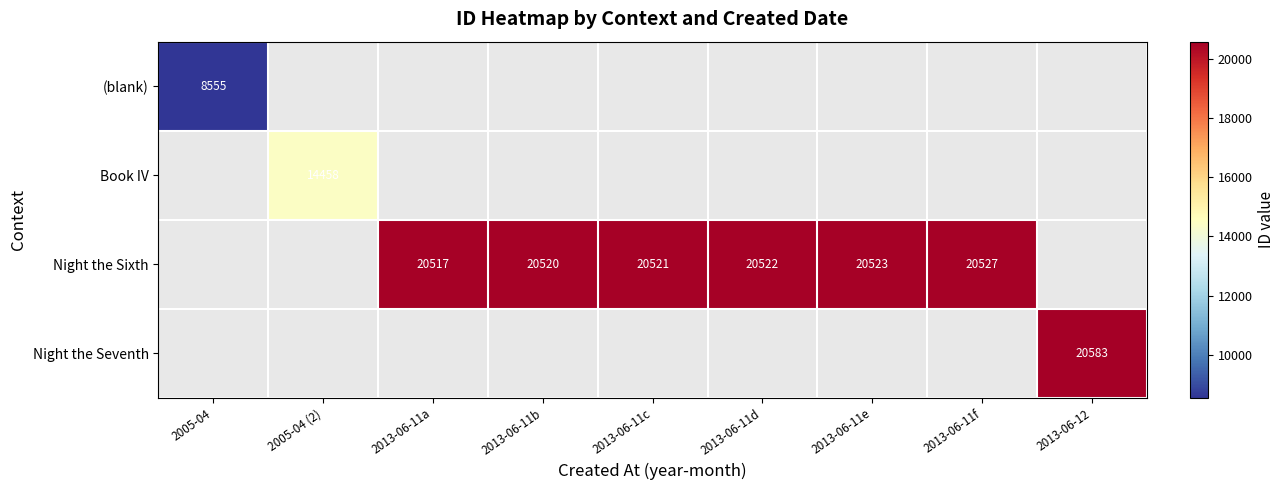

True or false: (blank) has a value of 8555 at 2005-04.

True